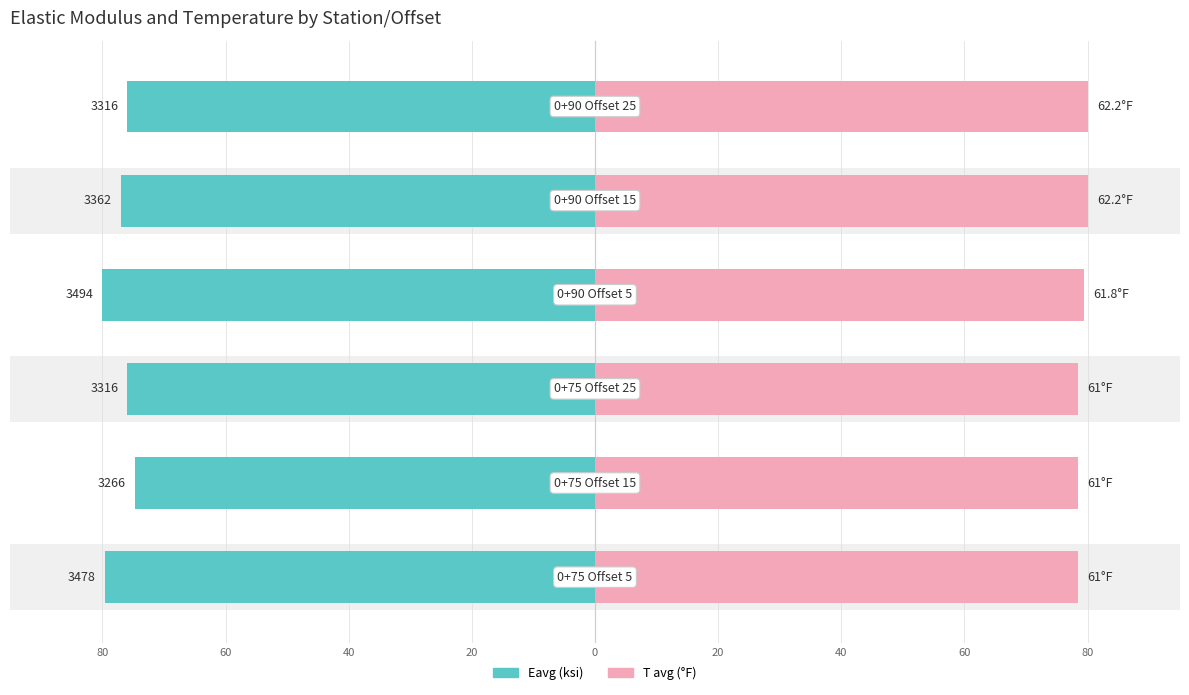

What is the maximum value for T avg (°F)?

80.0